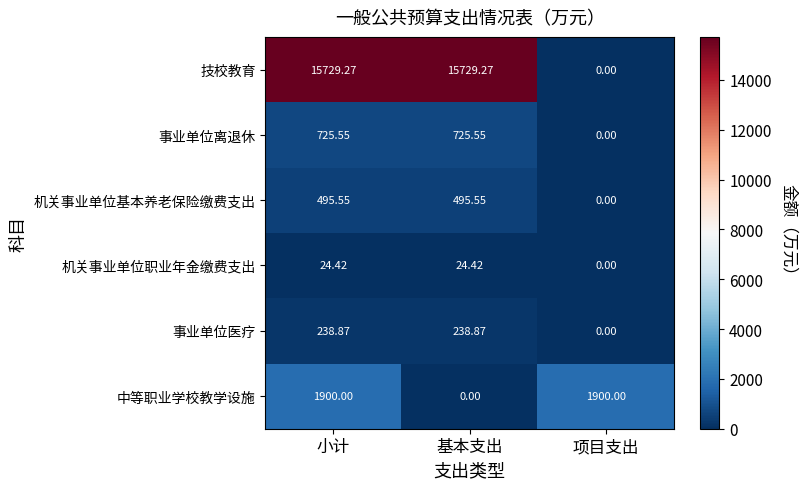

How many distinct data groups are displayed?

6